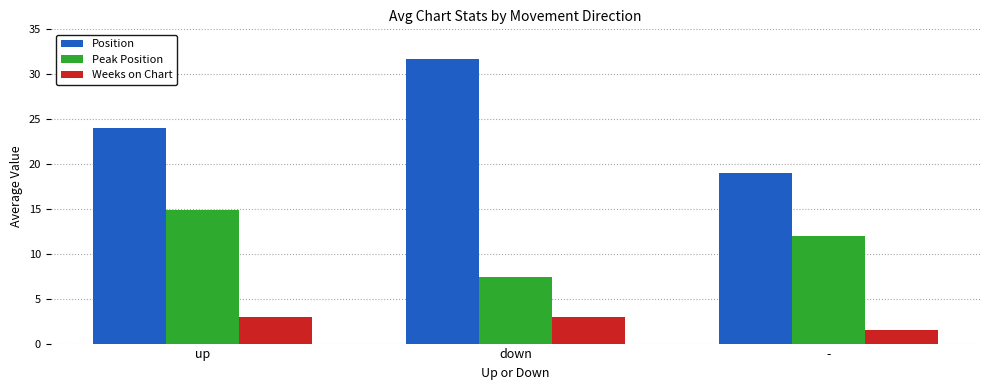

Which series has the largest total across all categories?

Position